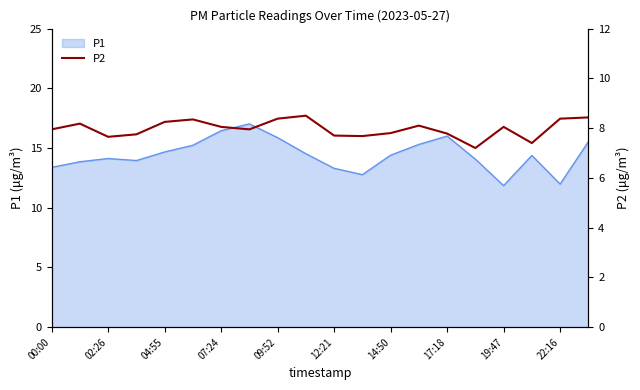

The P1 series shows 14.1 at 02:26. True or false?

True